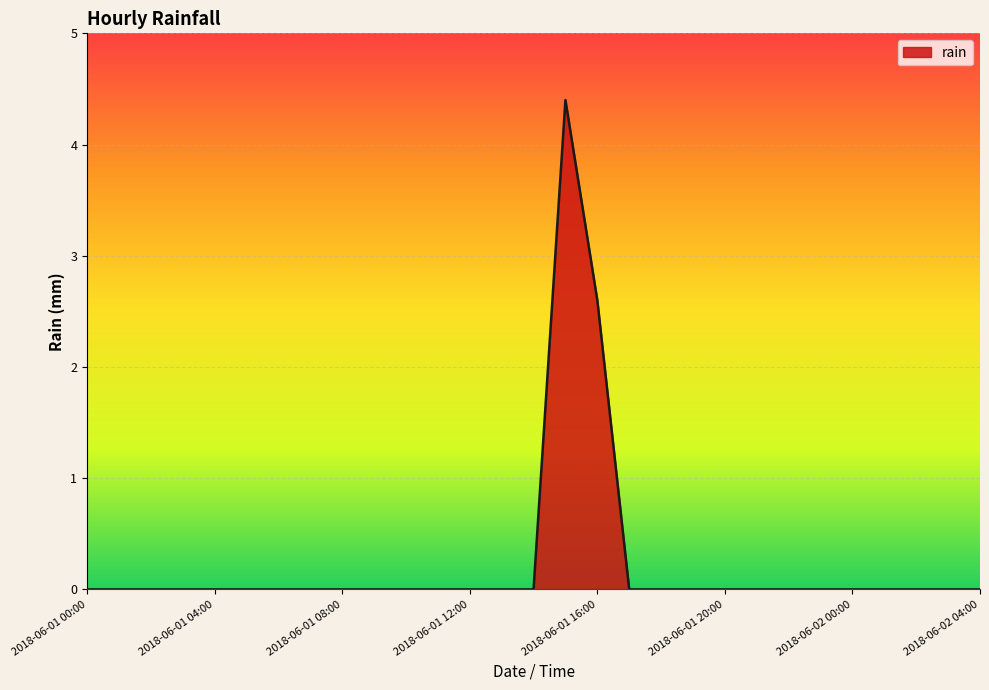

What is the maximum value shown in the chart?

4.4